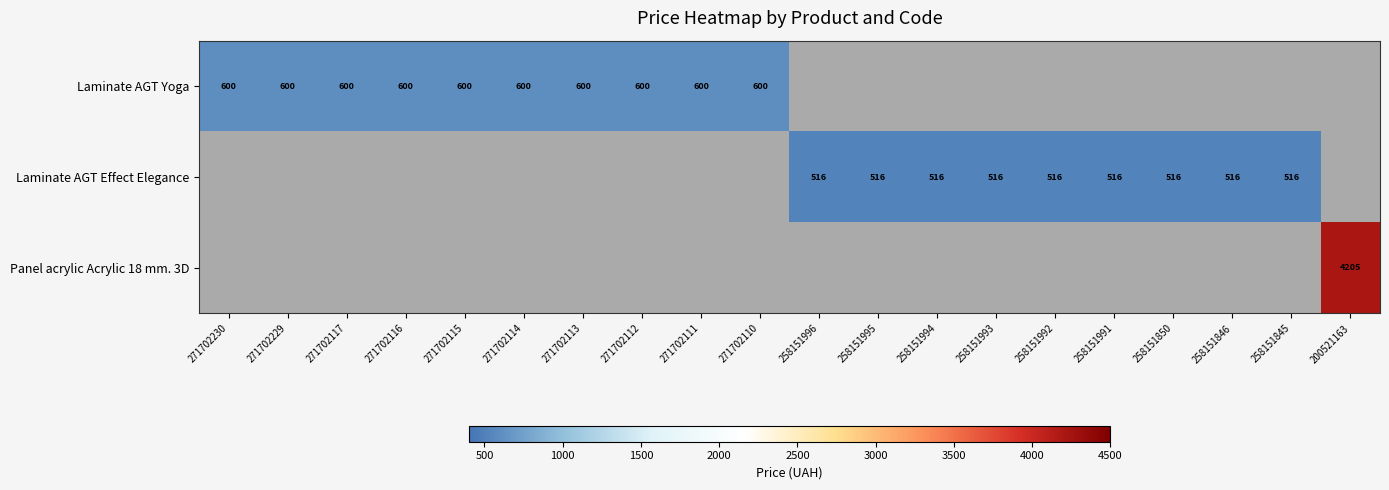

Which category has the highest value in the Laminate AGT Effect Elegance series?

271702230